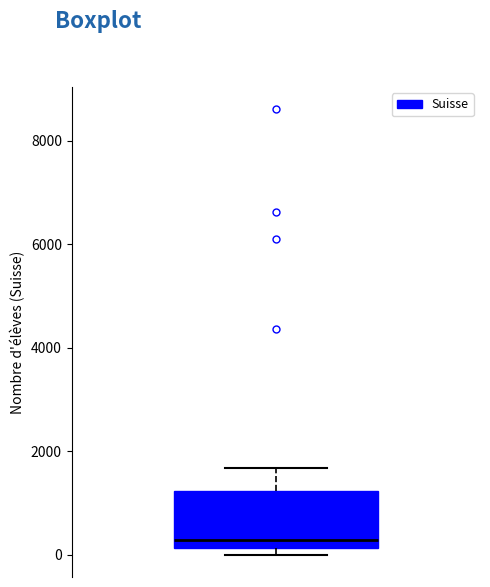

Transcribe this box plot: give where the median line is, the range the box spans, and where the two whiskers end, as read against the y-axis. The values are not printed on the chart, so give them approximately, as read against the axis.

median 200 (just above the box's lower edge), box 200 to 1200, whiskers 0 to 1600